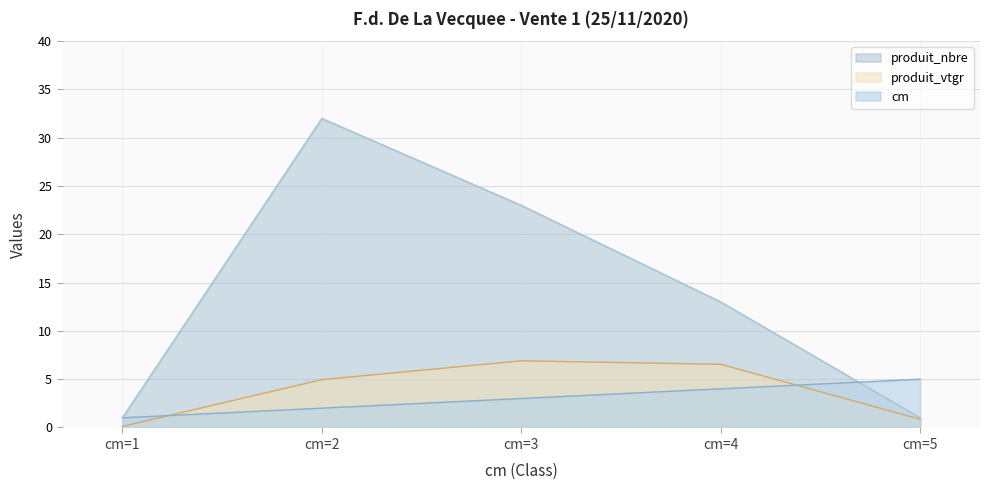

Reading left to right, list all the values displayed in this chart.

cm: 1.0	2.0	3.0	4.0	5.0
produit_nbre: 1.0	32.0	23.0	13.0	1.0
produit_vtgr: 0.1	5.0	6.9	6.5	0.9